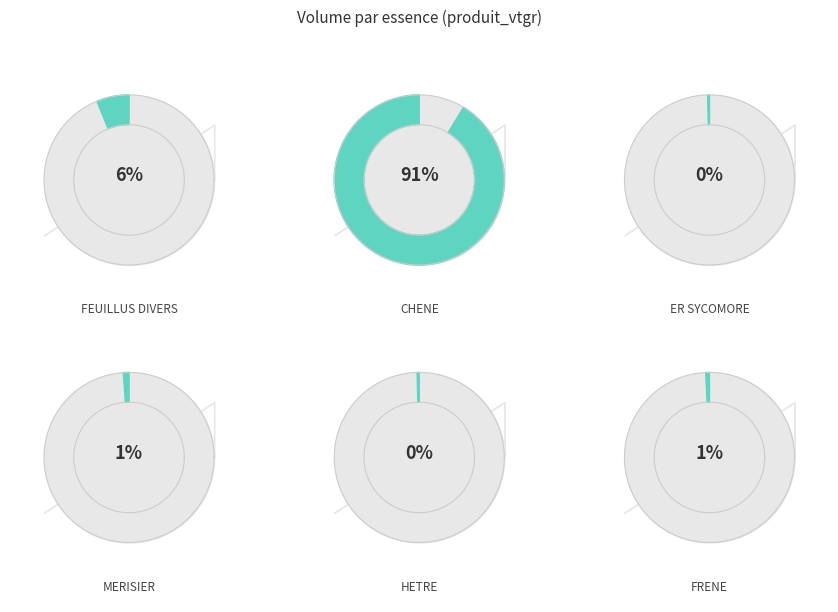

Is there any slice that represents more than half of the pie?

Yes